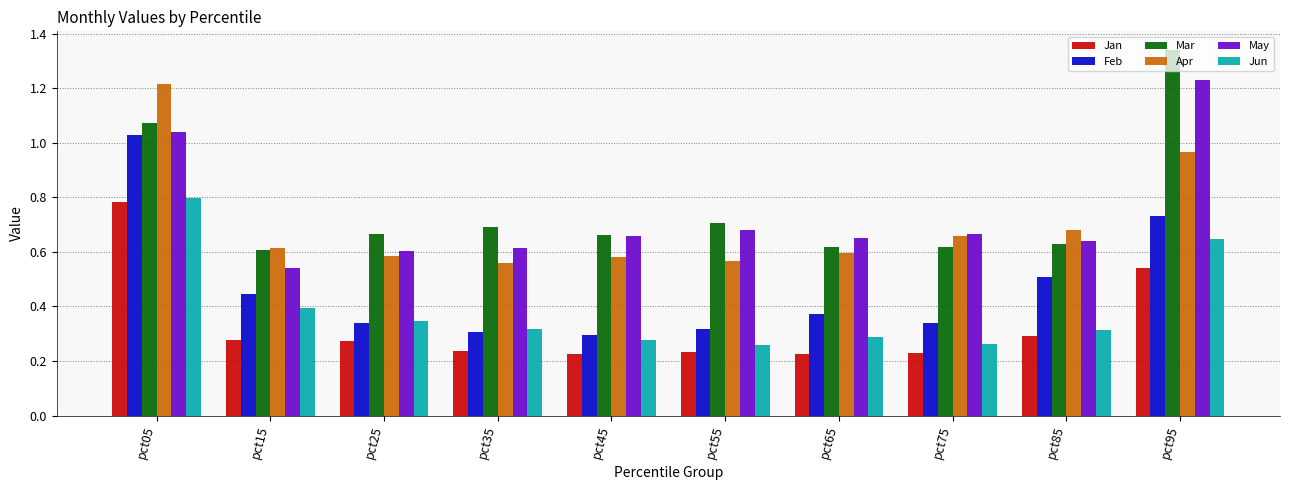

Is it true that May equals 0.7 at pct55?

True